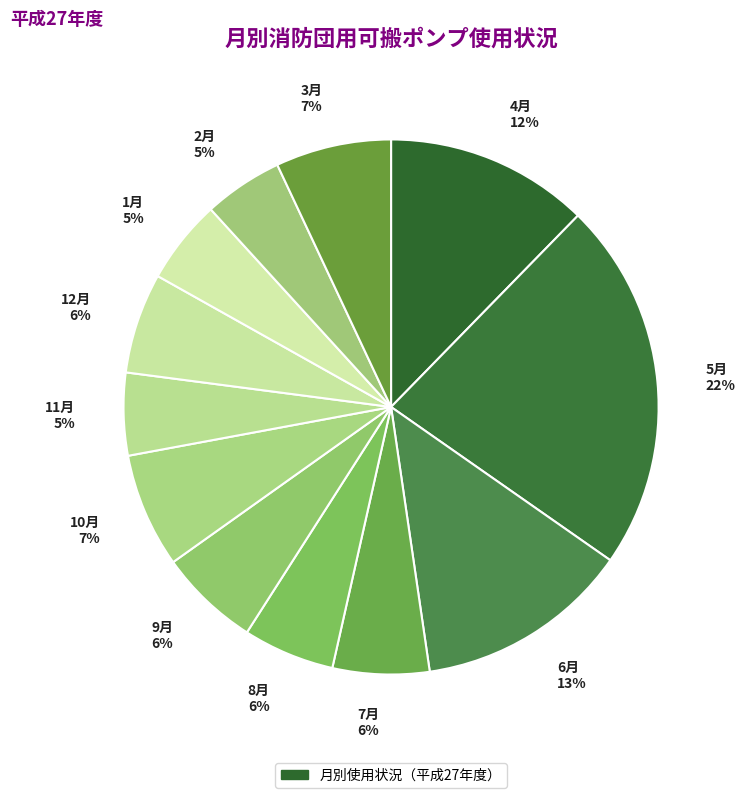

Which slice is the largest?

5月